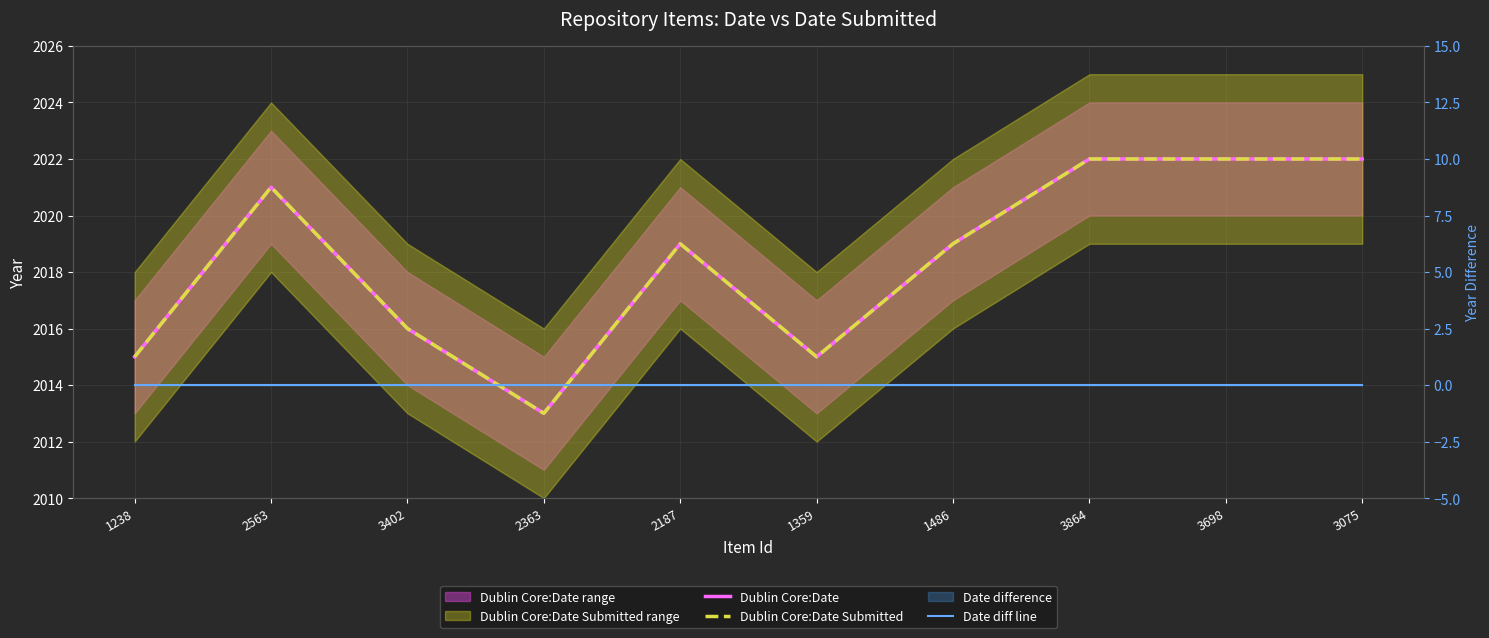

At which category does Dublin Core:Date Submitted reach its first local valley?

2363